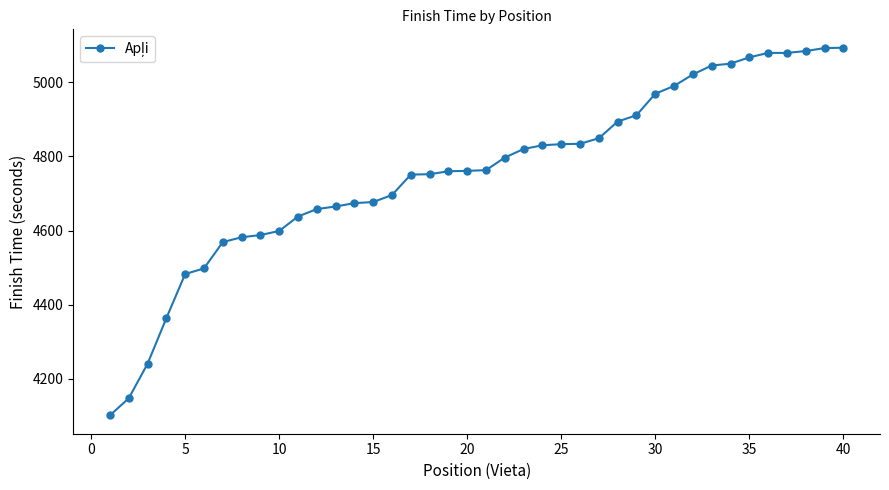

What is the smallest value displayed?

4102